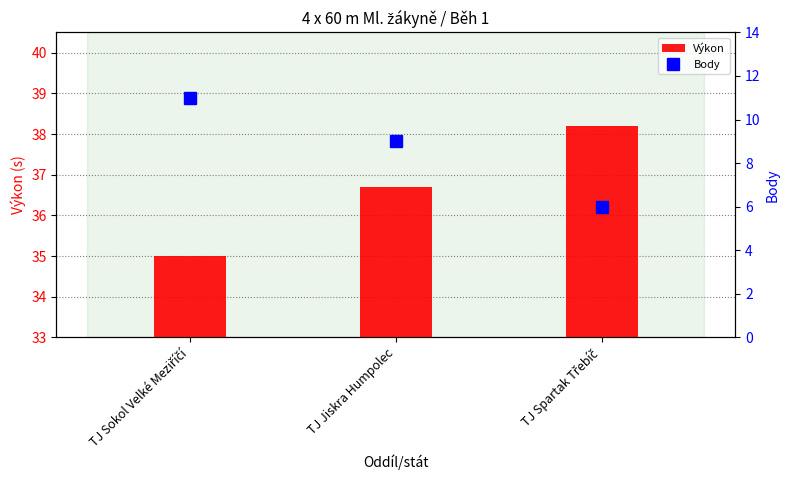

What is the spread (max minus min) of values at TJ Jiskra Humpolec?

27.7